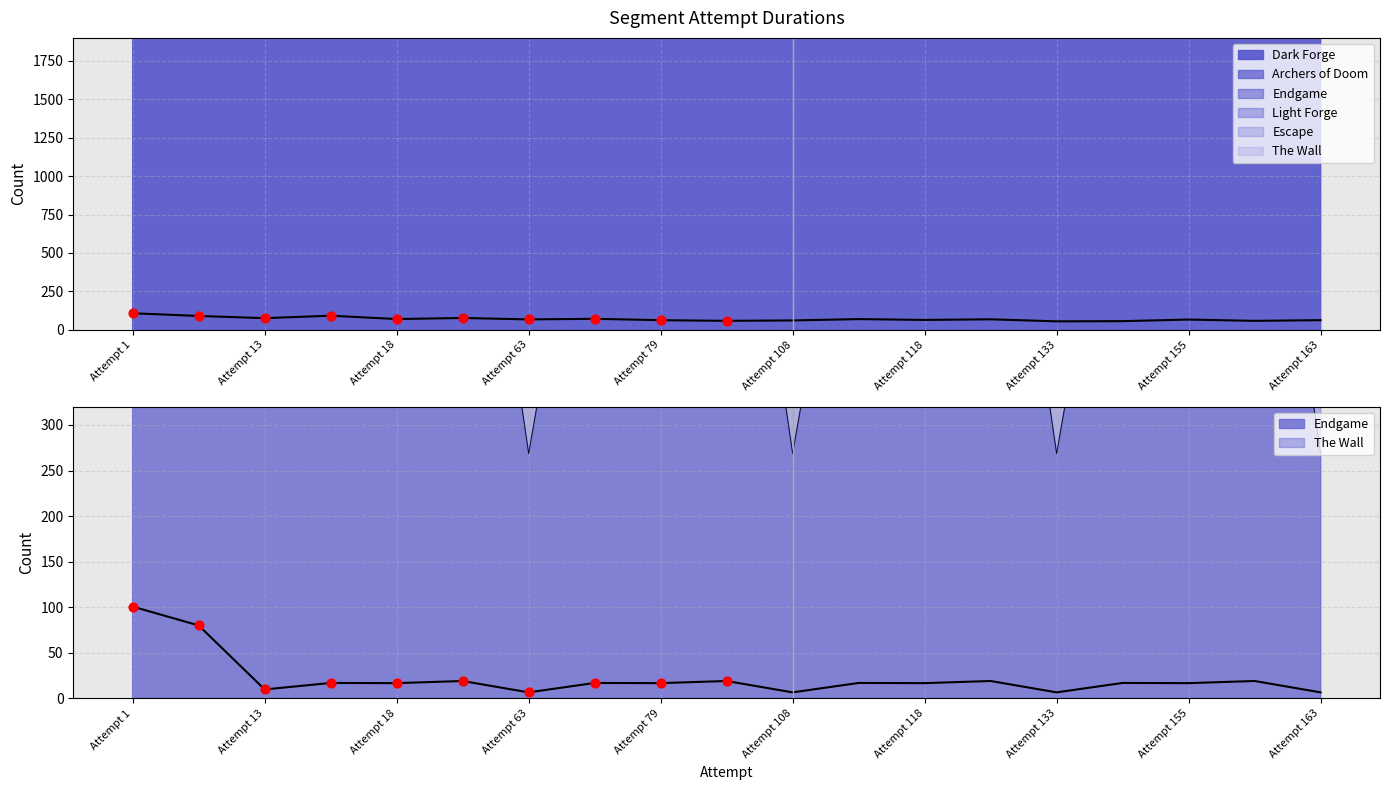

What is the total value across all series at Attempt 27?

23984.2